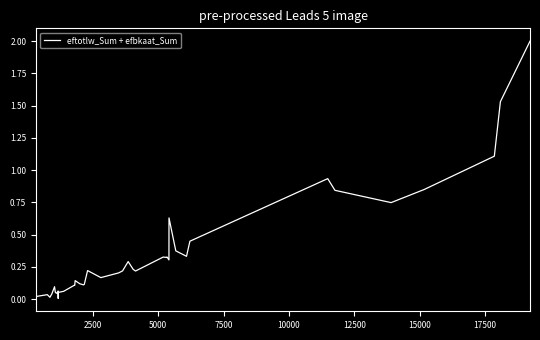

What is the greatest value displayed?

2.0